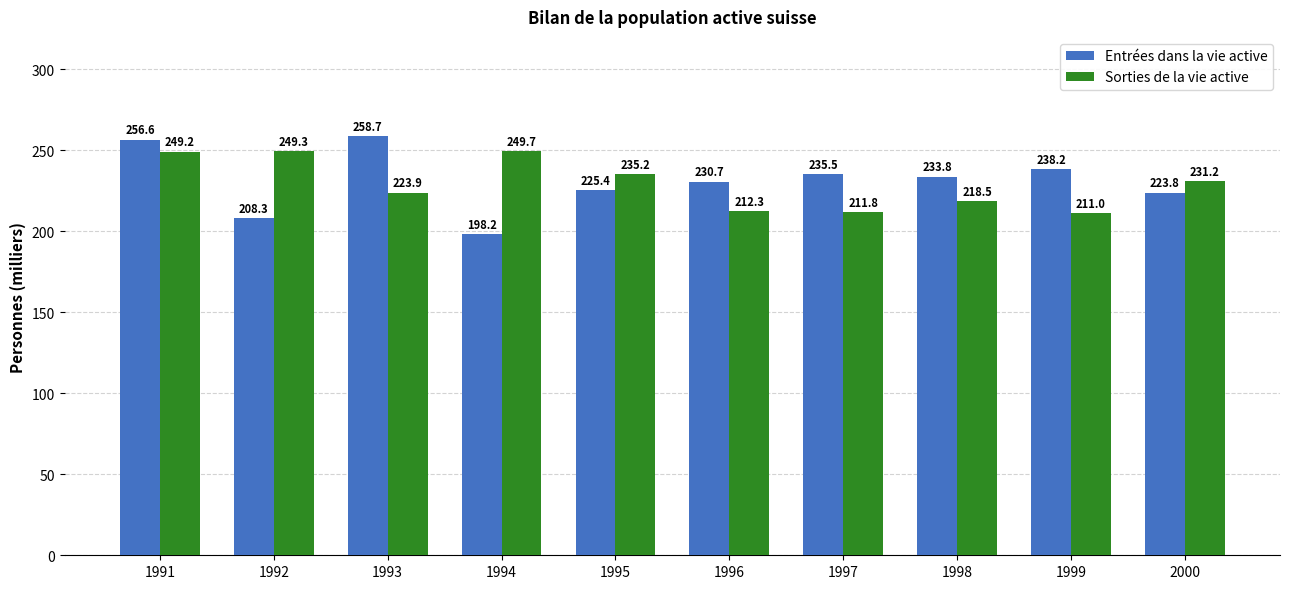

Reading right to left, transcribe all the data shown in this chart.

Entrées dans la vie active: 2000=223.8	1999=238.2	1998=233.8	1997=235.5	1996=230.7	1995=225.4	1994=198.2	1993=258.7	1992=208.3	1991=256.6
Sorties de la vie active: 2000=231.2	1999=211.0	1998=218.5	1997=211.8	1996=212.3	1995=235.2	1994=249.7	1993=223.9	1992=249.3	1991=249.2